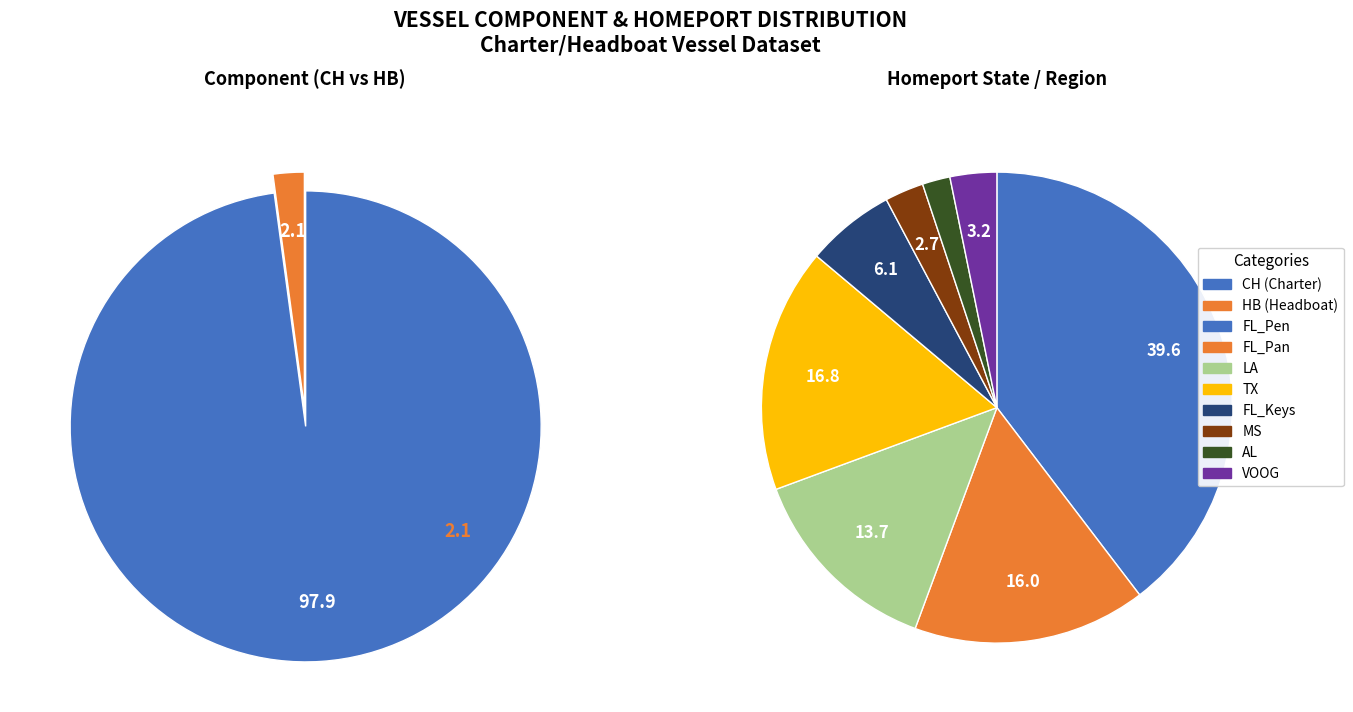

Which slice is the smallest?

HB